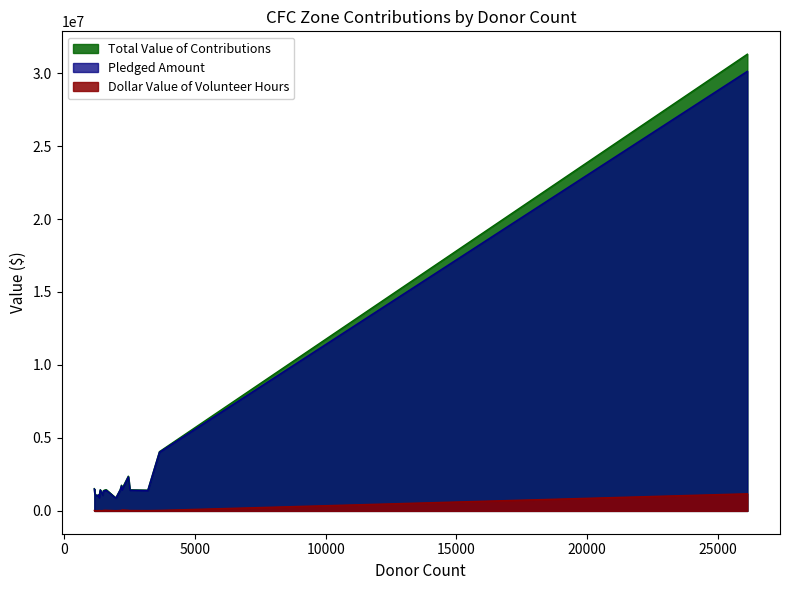

List the series in order of their peak value, lowest first.

Dollar Value of Volunteer Hours, Pledged Amount, Total Value of Contributions